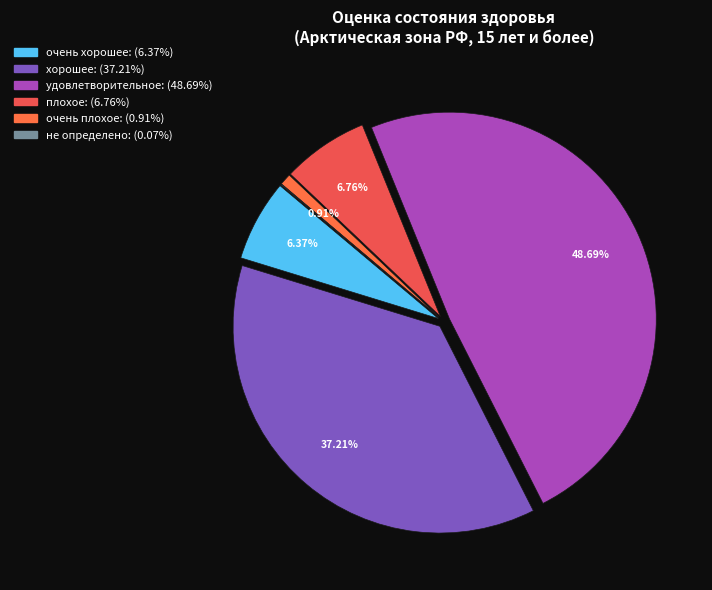

How many slices are in this pie chart?

6